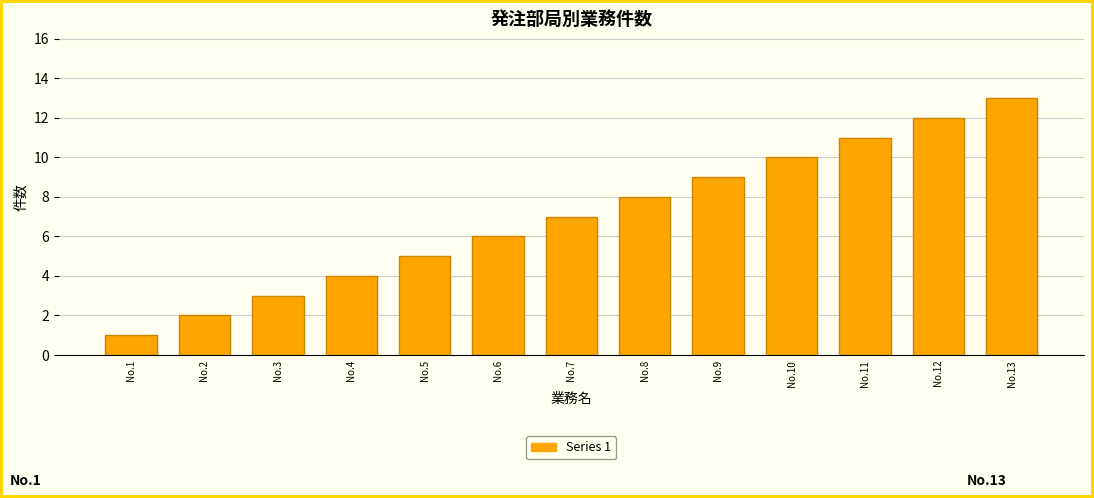

Reading left to right, what are all the values shown in this chart?

No.1=1	No.2=2	No.3=3	No.4=4	No.5=5	No.6=6	No.7=7	No.8=8	No.9=9	No.10=10	No.11=11	No.12=12	No.13=13